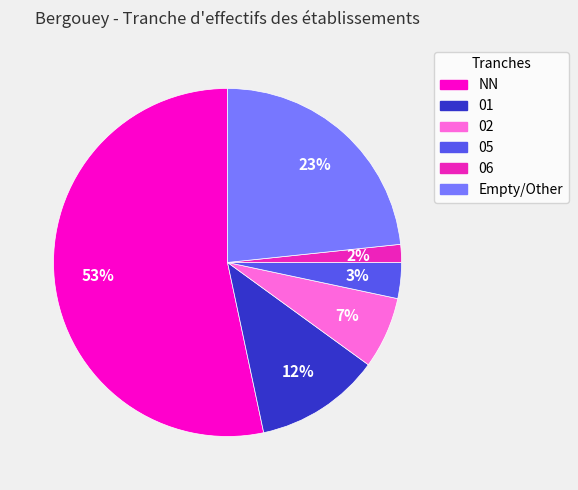

To the nearest percent, what is the average slice percentage?

17%